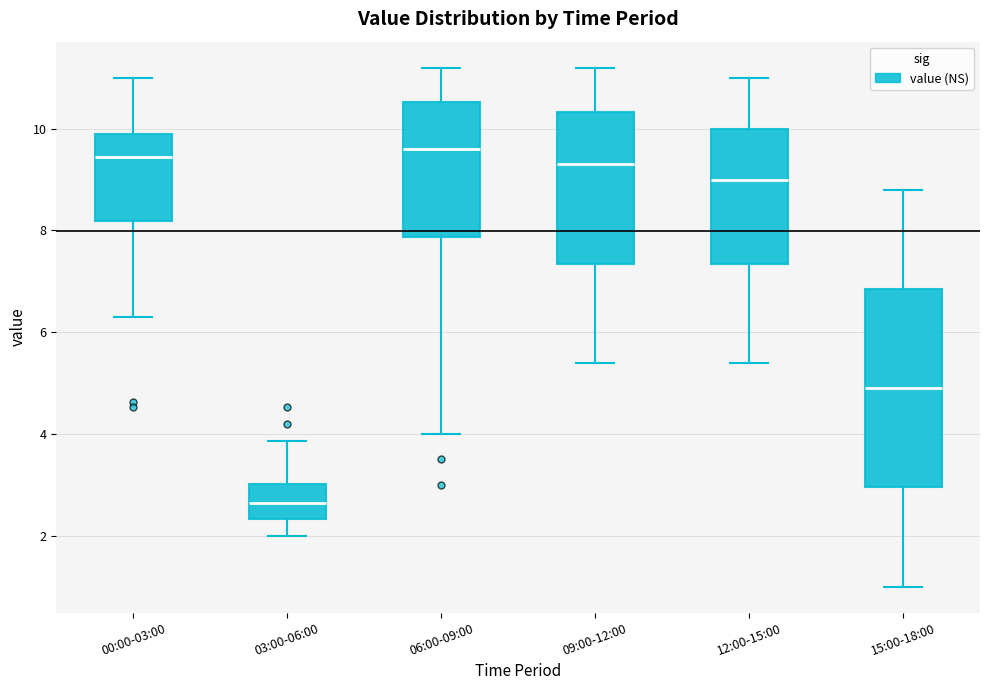

Which box is the tallest, from its lower edge to its upper edge?

15:00-18:00